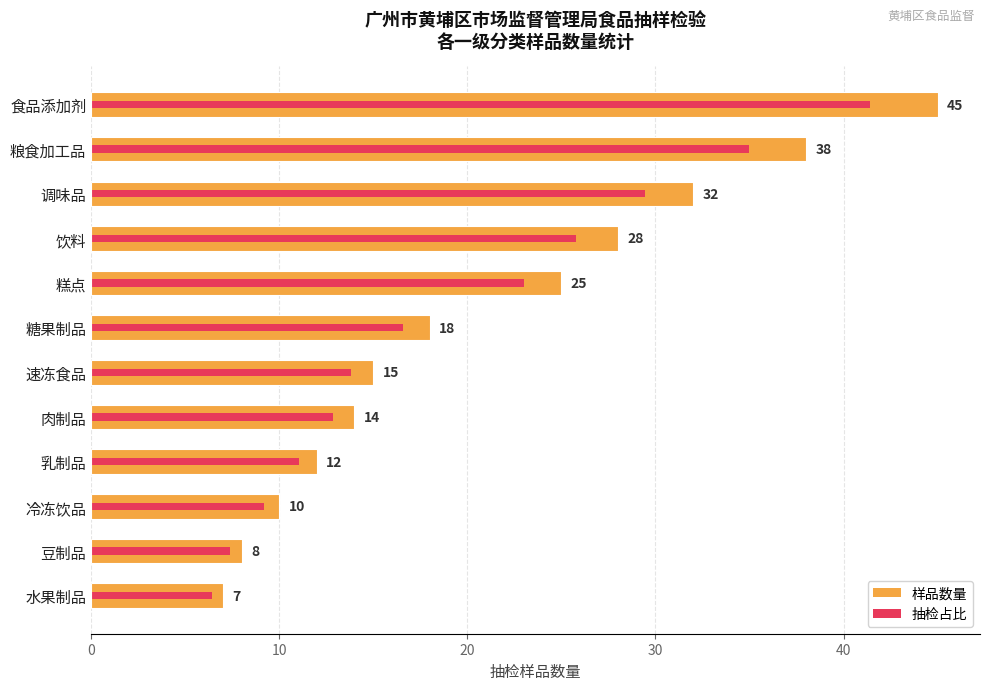

What is the maximum value shown in the chart?

45.0